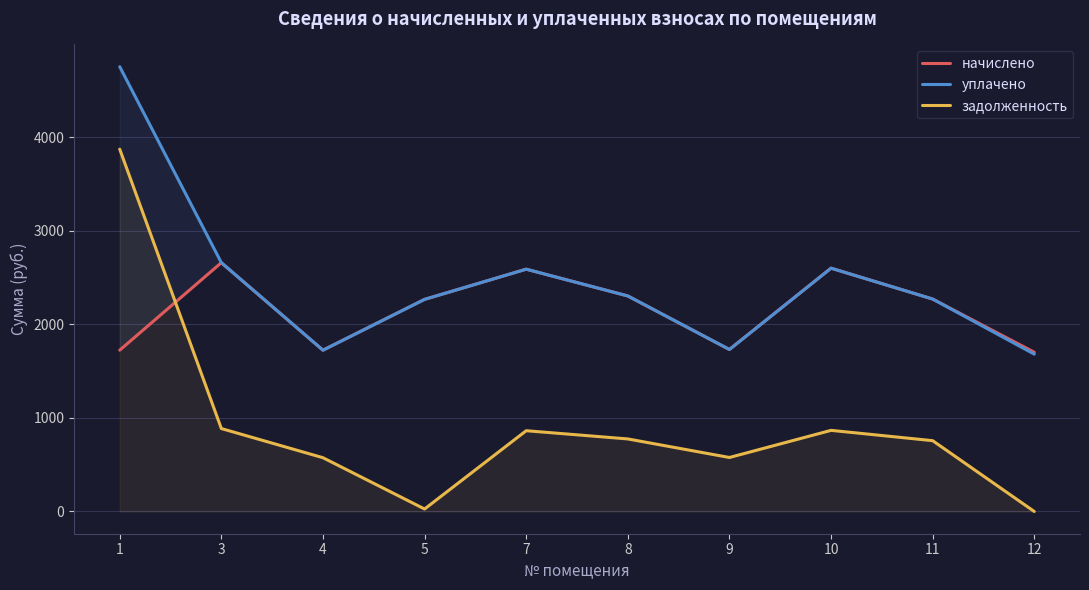

True or false: начислено and уплачено intersect in this chart.

False